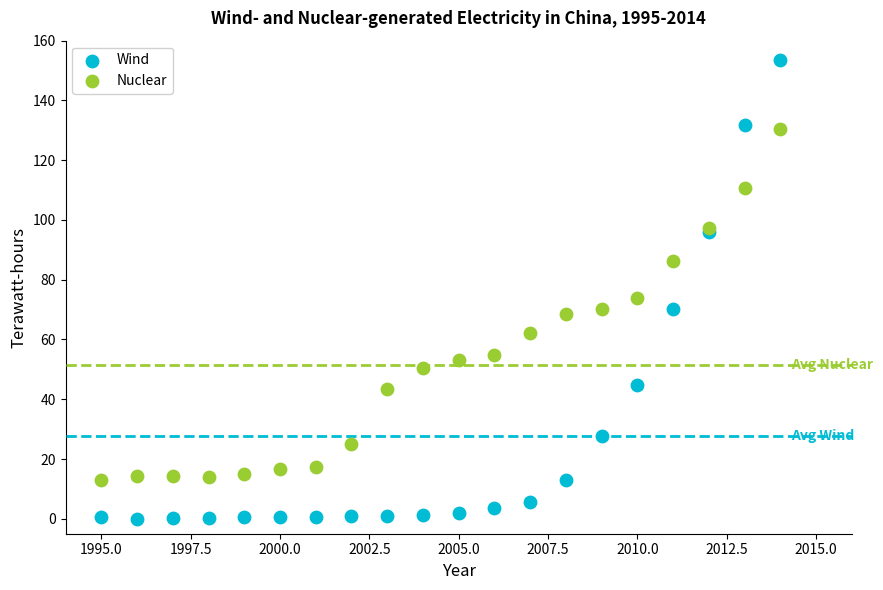

Across all series, what Y value is closest to 76?

73.9